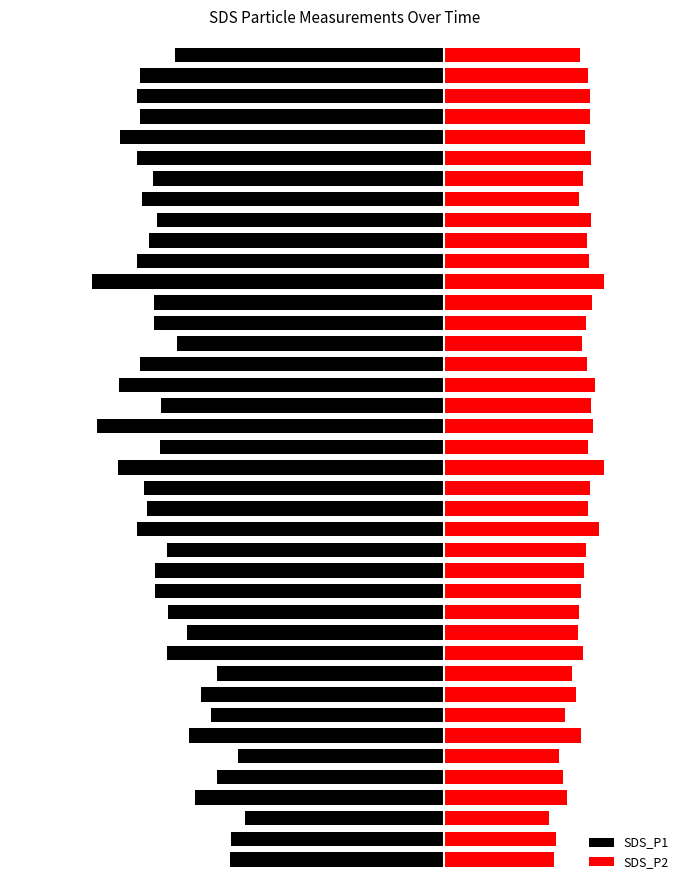

Between 4 and 11, which series saw the biggest shift?

SDS_P1